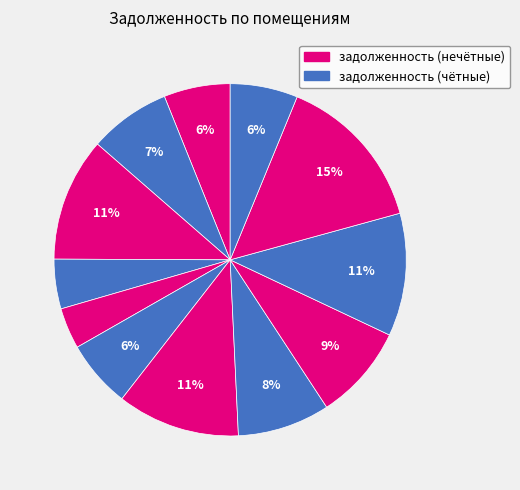

How many slices are in this pie chart?

12